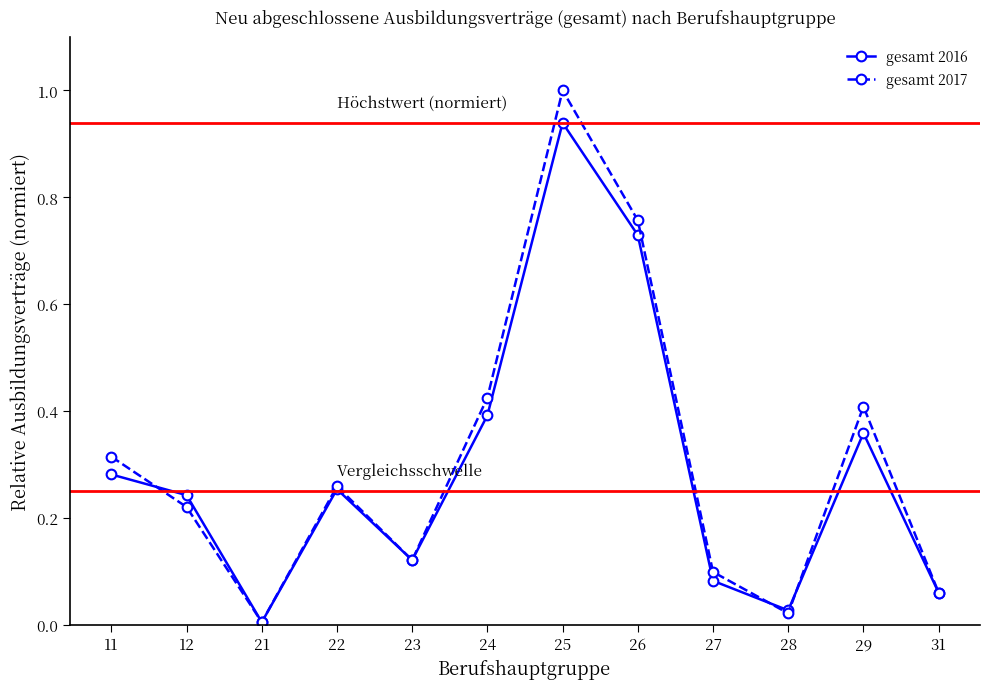

At which category is the sum across all series the highest?

25